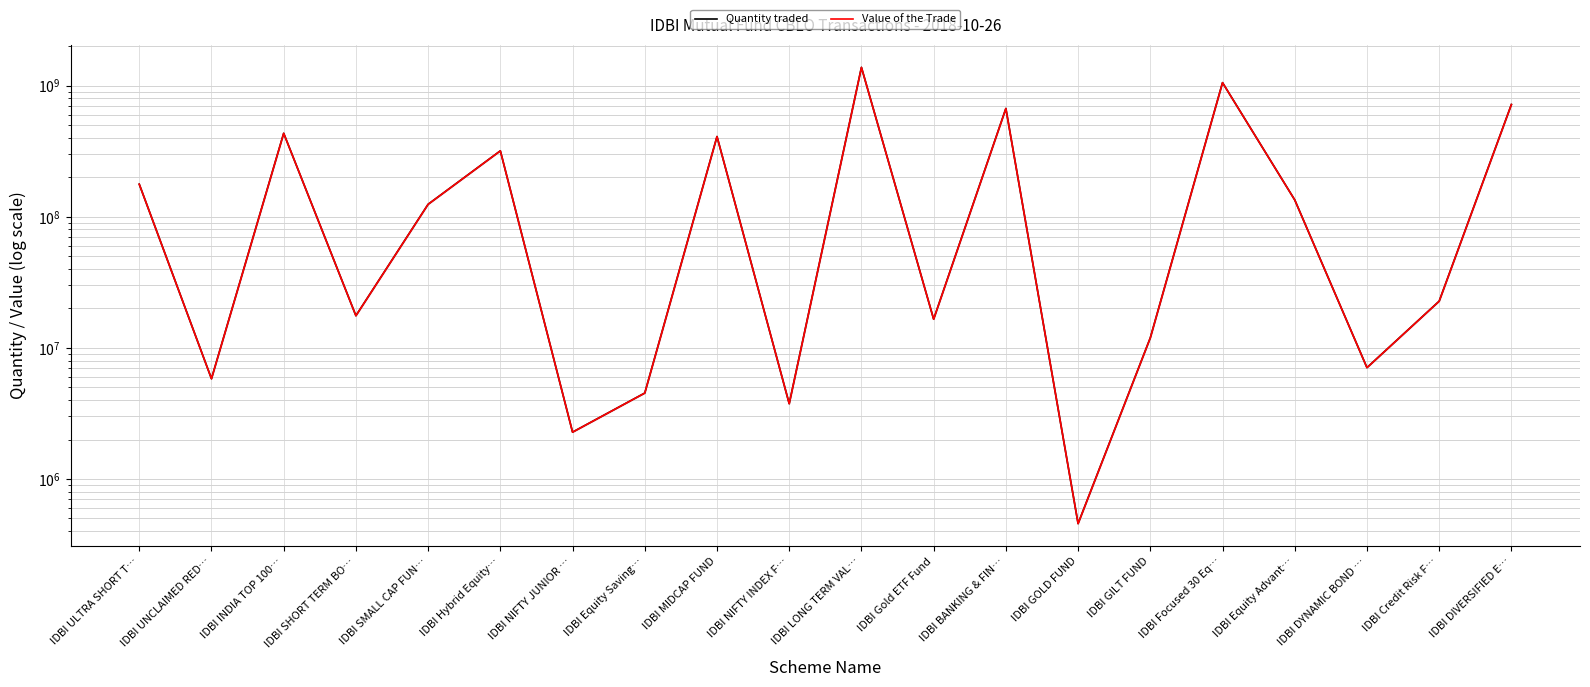

Which series has the widest spread of values?

Quantity traded